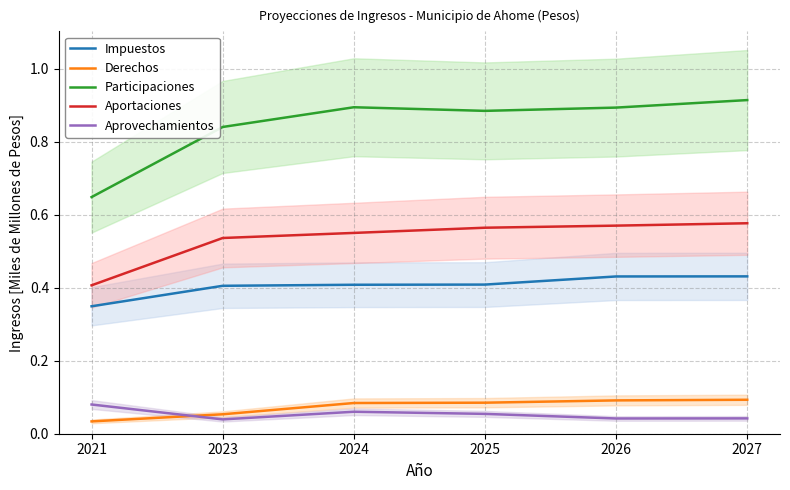

Which series has the widest spread of values?

Participaciones